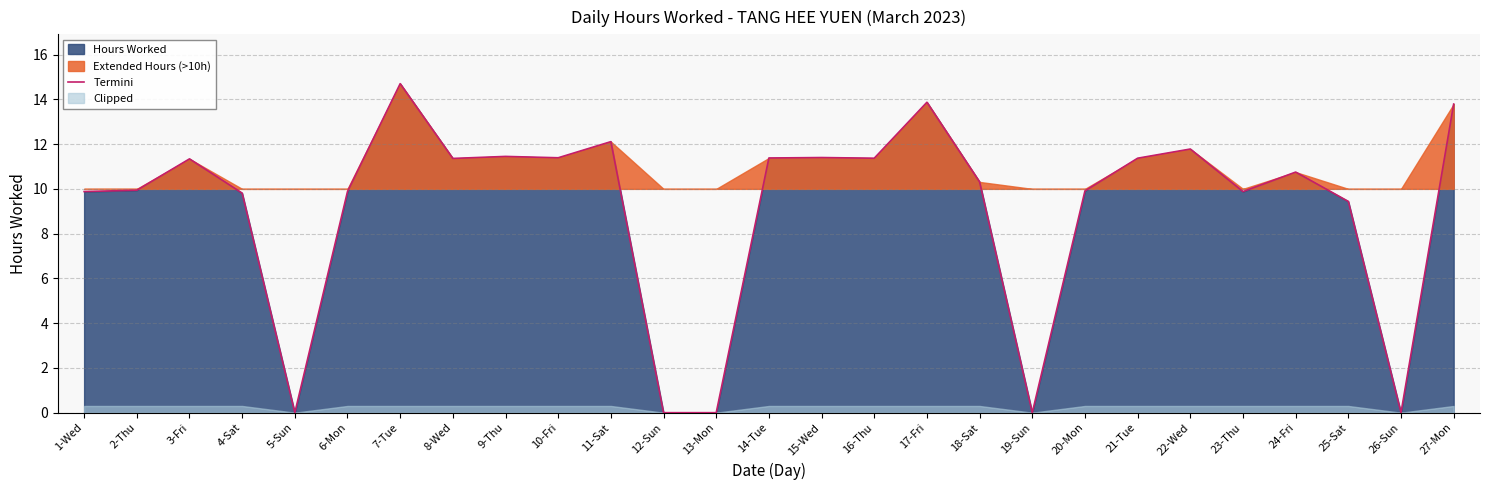

Which label corresponds to the smallest value in the chart?

5-Sun